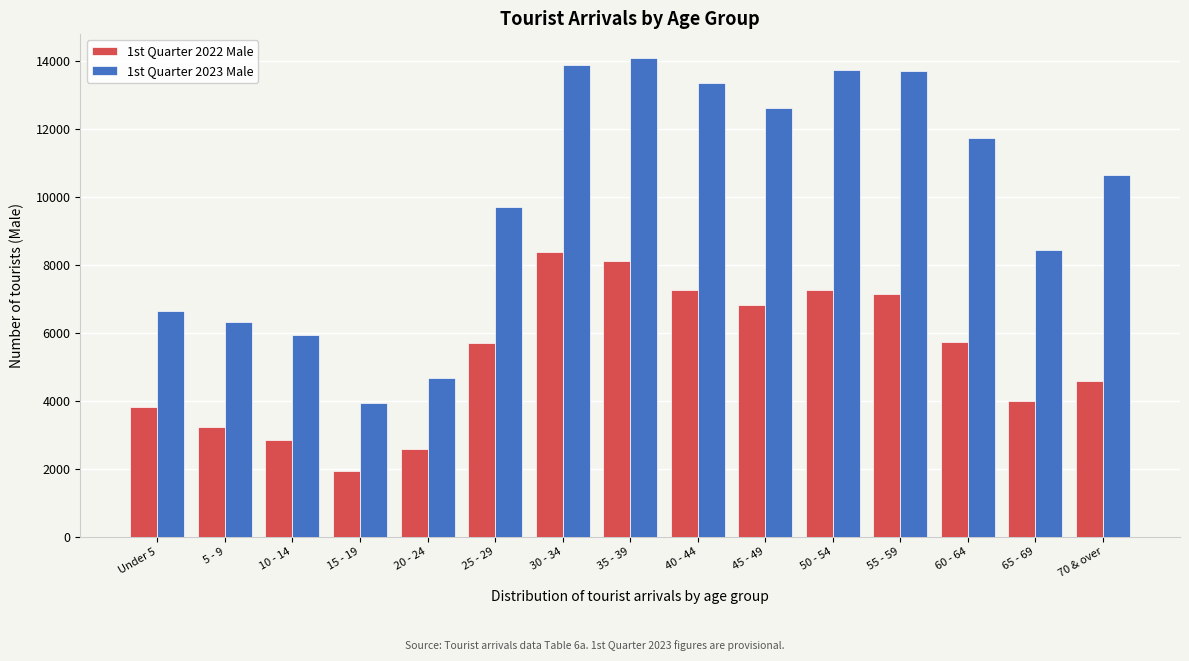

At 15 - 19, list the series in order from smallest to largest.

1st Quarter 2022 Male, 1st Quarter 2023 Male